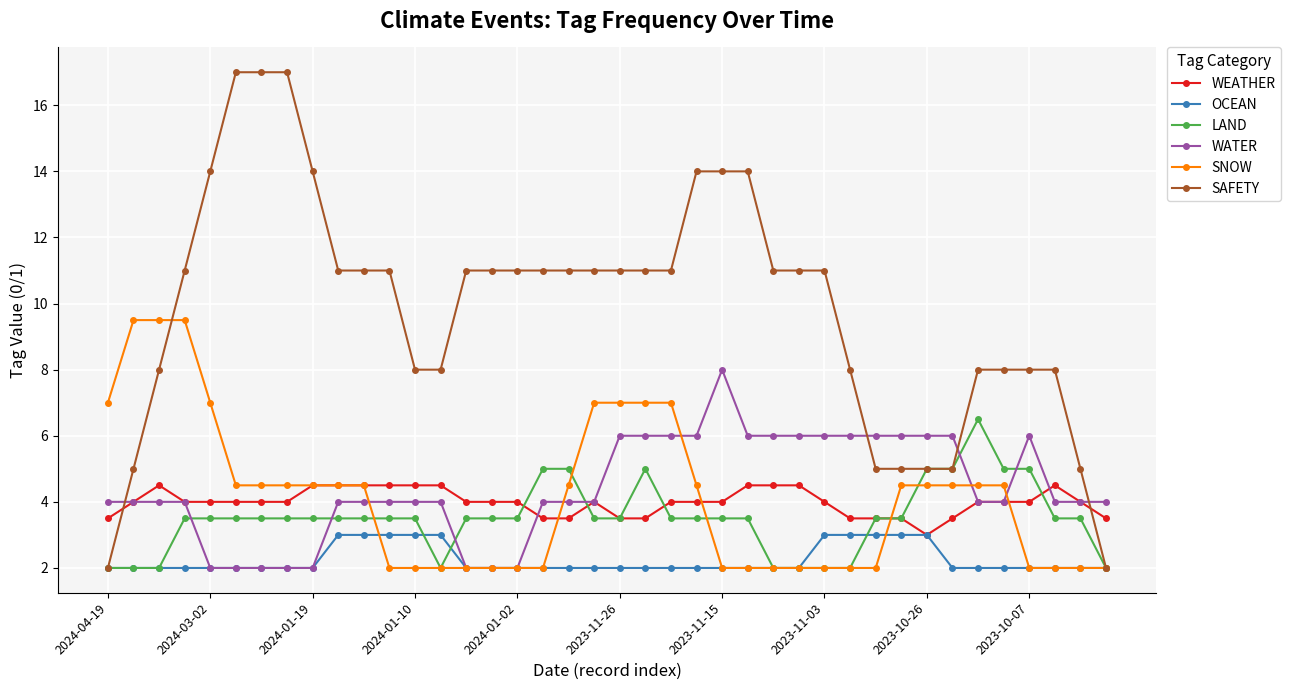

Which series has the widest spread of values?

SAFETY